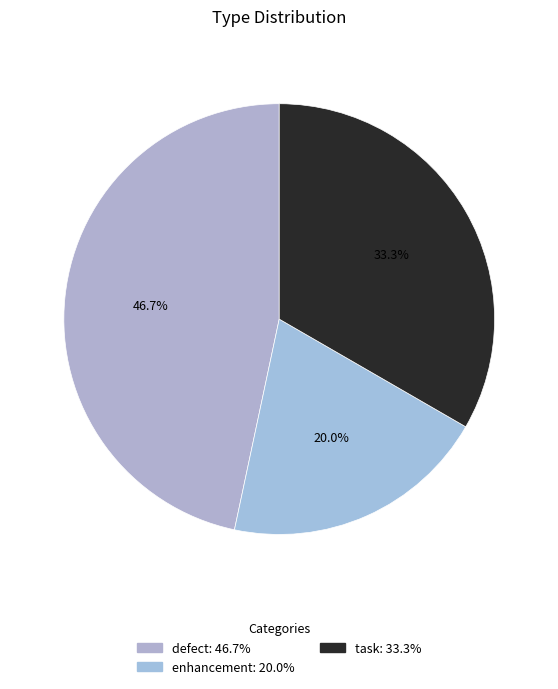

Is there any slice that represents more than half of the pie?

No